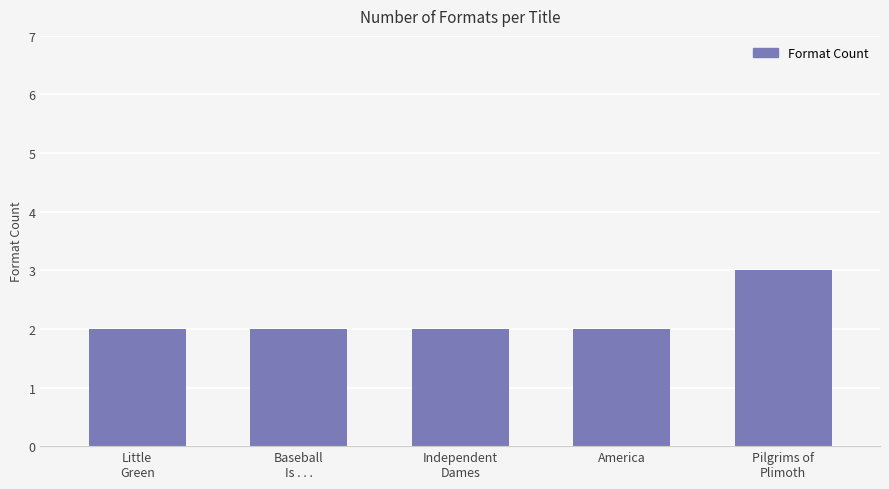

How many categories are shown in the chart?

5